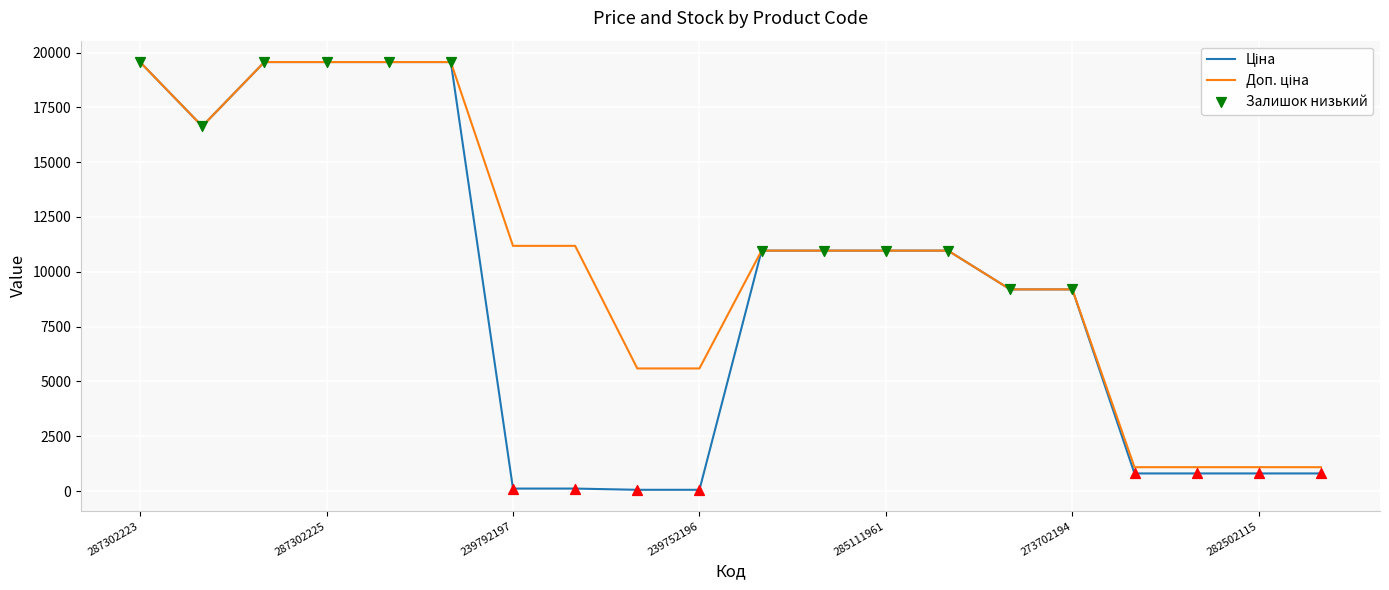

Is this an area chart (filled region under the line)?

No